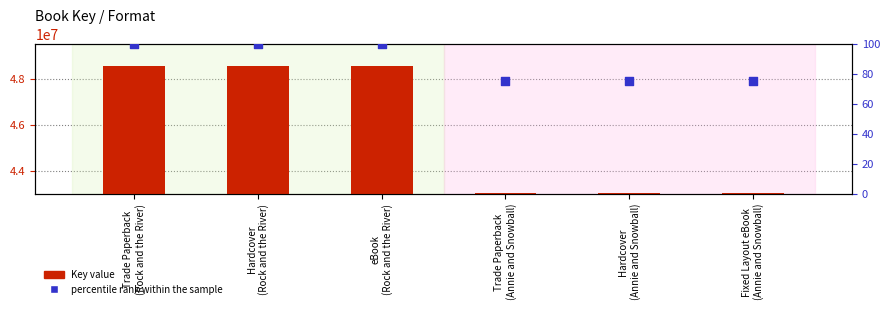

Which series has the largest total across all categories?

Key value